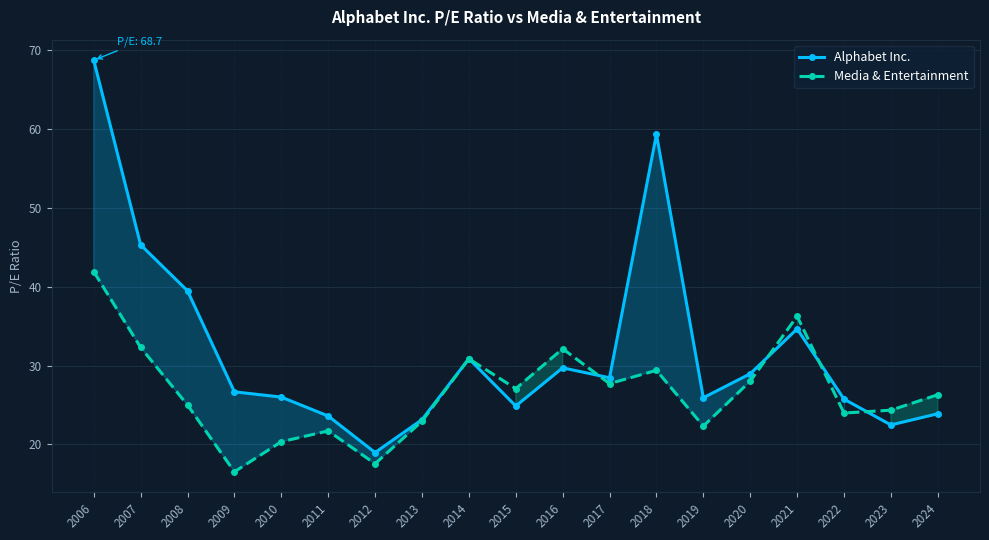

The value of Media & Entertainment at 2006 is 41.9. True or false?

True